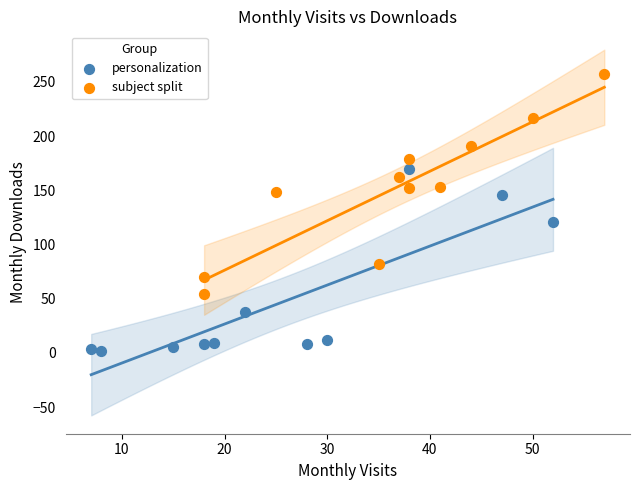

Which series reaches the minimum Y coordinate?

personalization